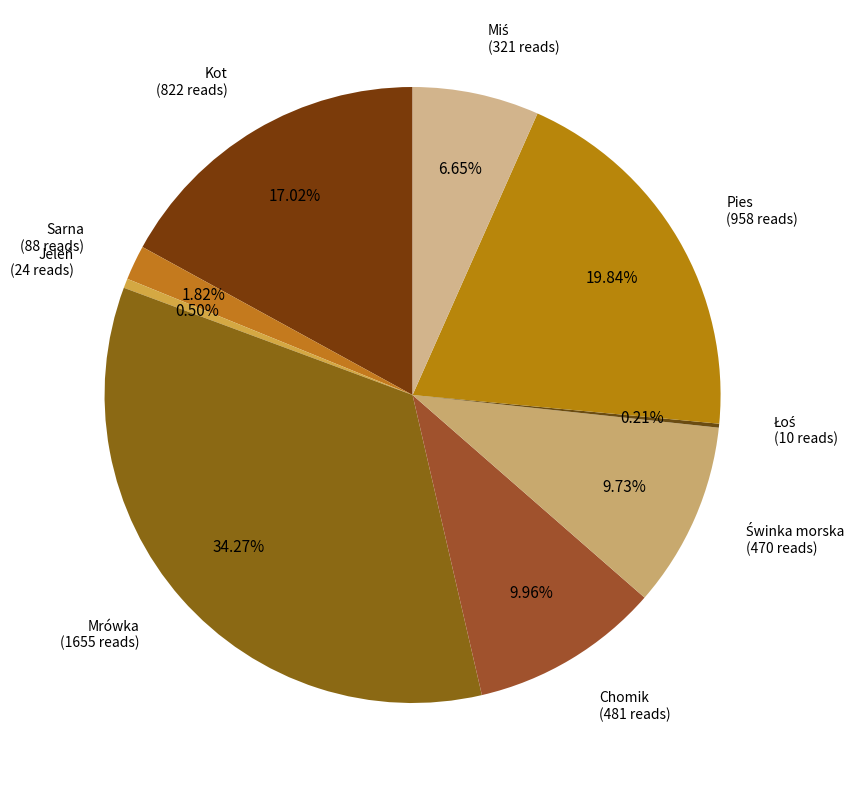

Does any single category account for the majority?

No